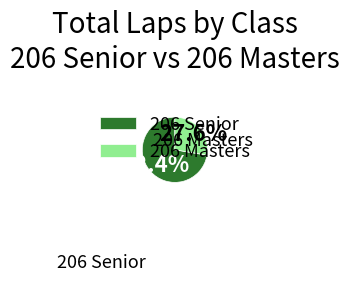

What percentage is NOT represented by 206 Senior?

27.6%